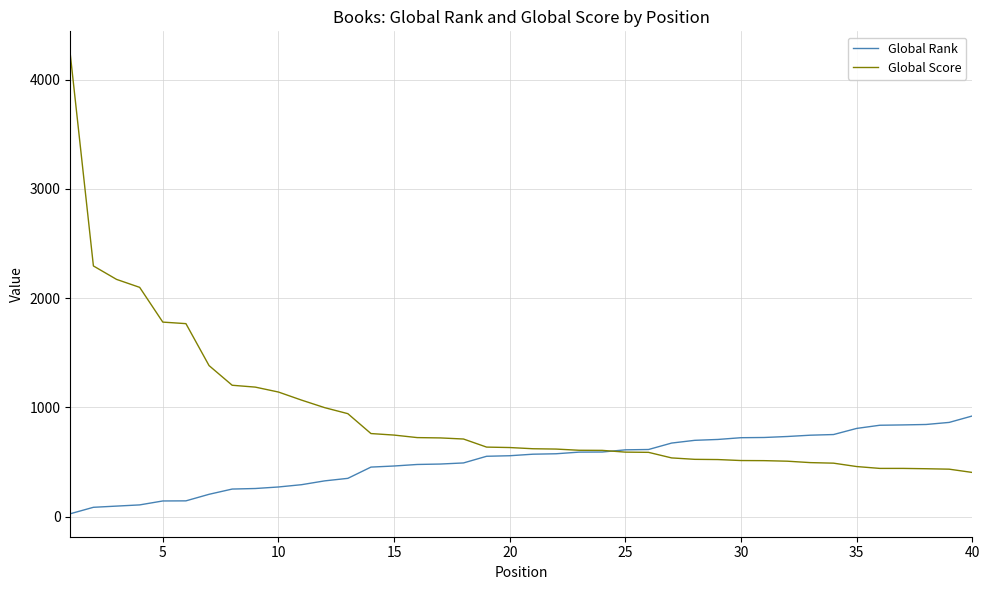

What is the difference between the second highest and second lowest values in the Global Score series?

1860